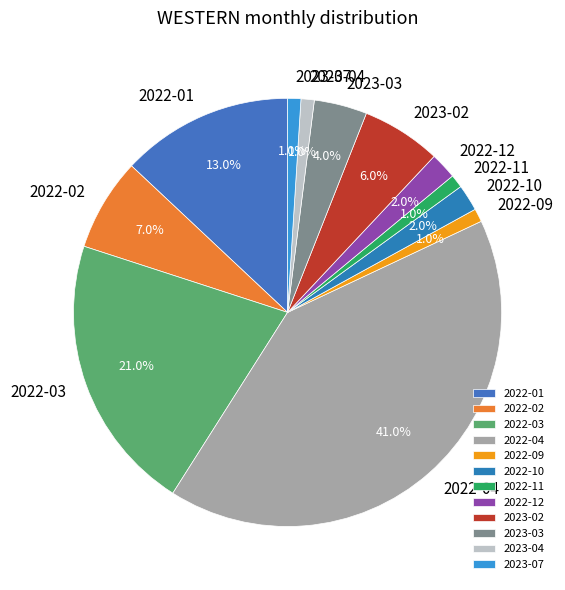

Combined, what portion of the pie is 2022-11 and 2023-07?

2.0%